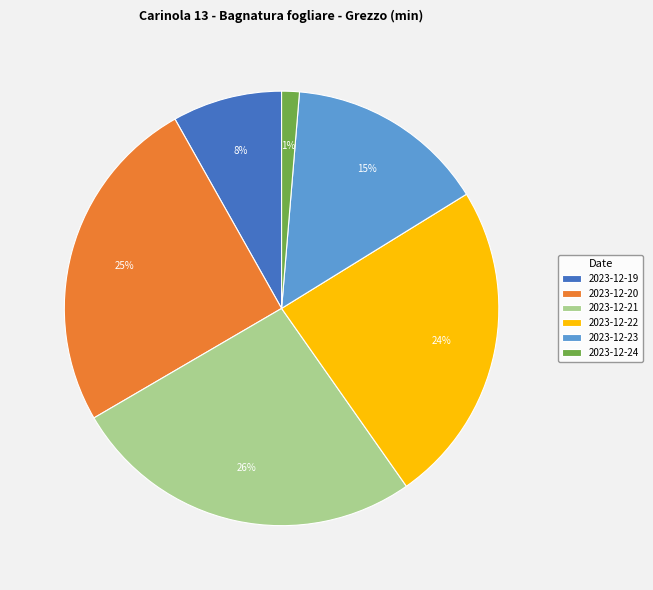

Which category has the smallest portion of the pie?

2023-12-24